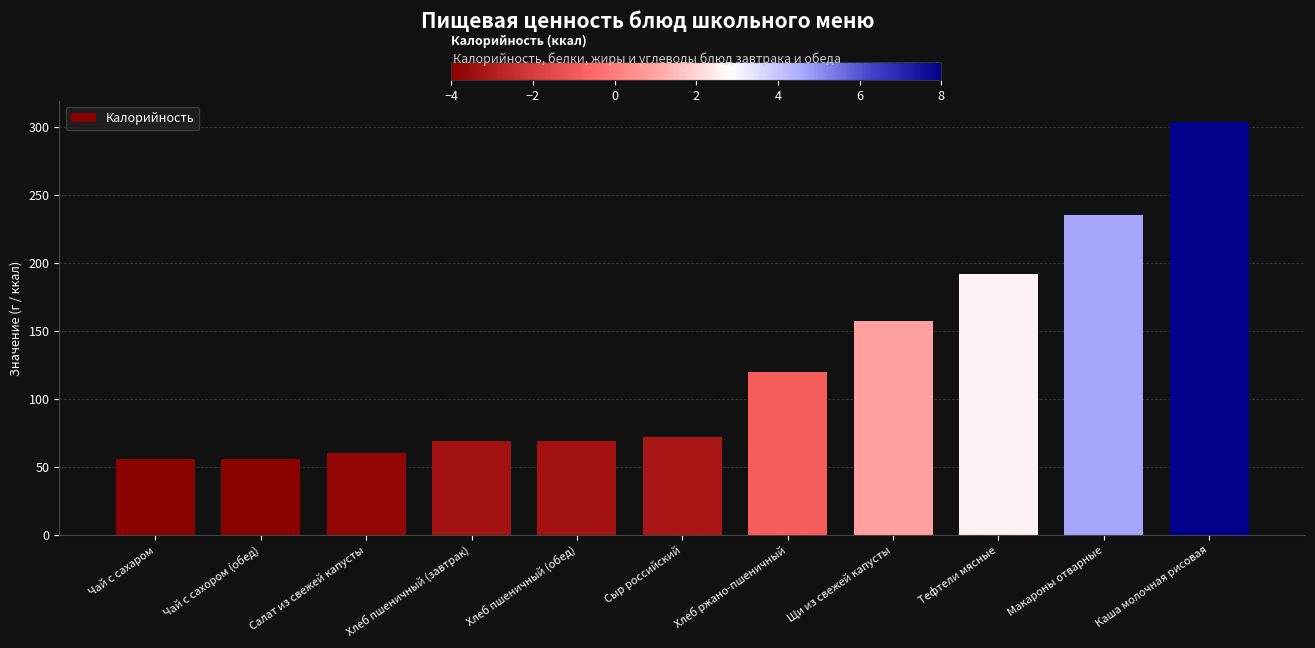

What is the smallest value displayed?

55.8